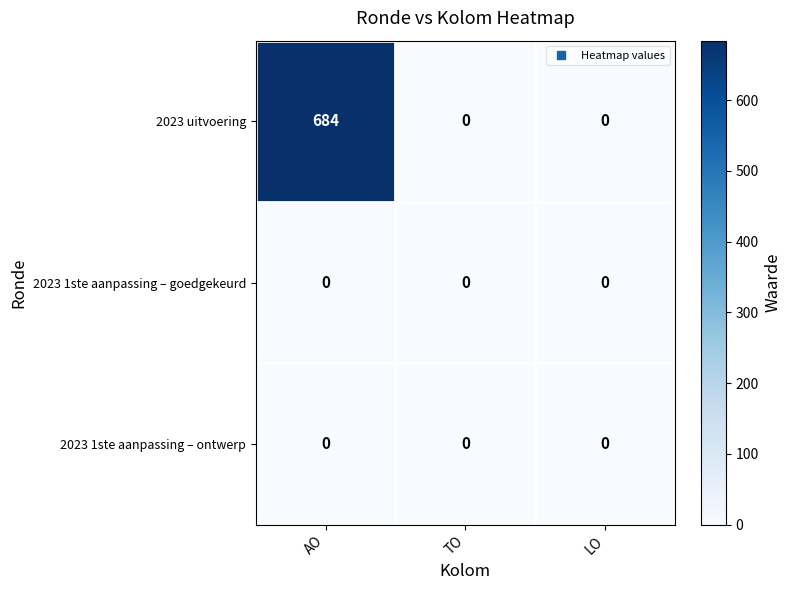

Reading left to right, list all the values displayed in this chart.

2023 uitvoering: AO=684	TO=0	LO=0
2023 1ste aanpassing – goedgekeurd: AO=0	TO=0	LO=0
2023 1ste aanpassing – ontwerp: AO=0	TO=0	LO=0